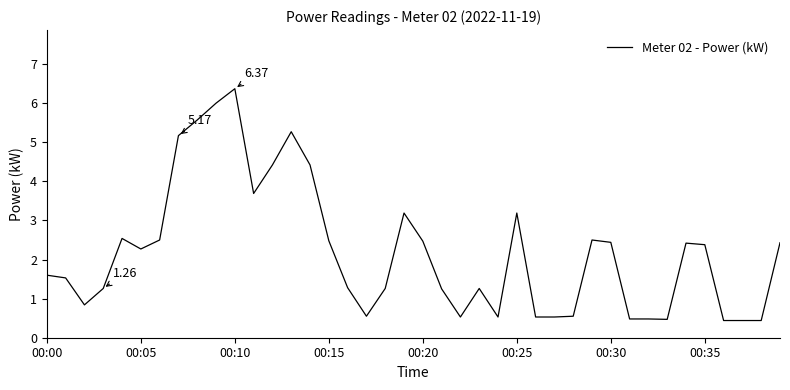

Is this an area chart (filled region under the line)?

No